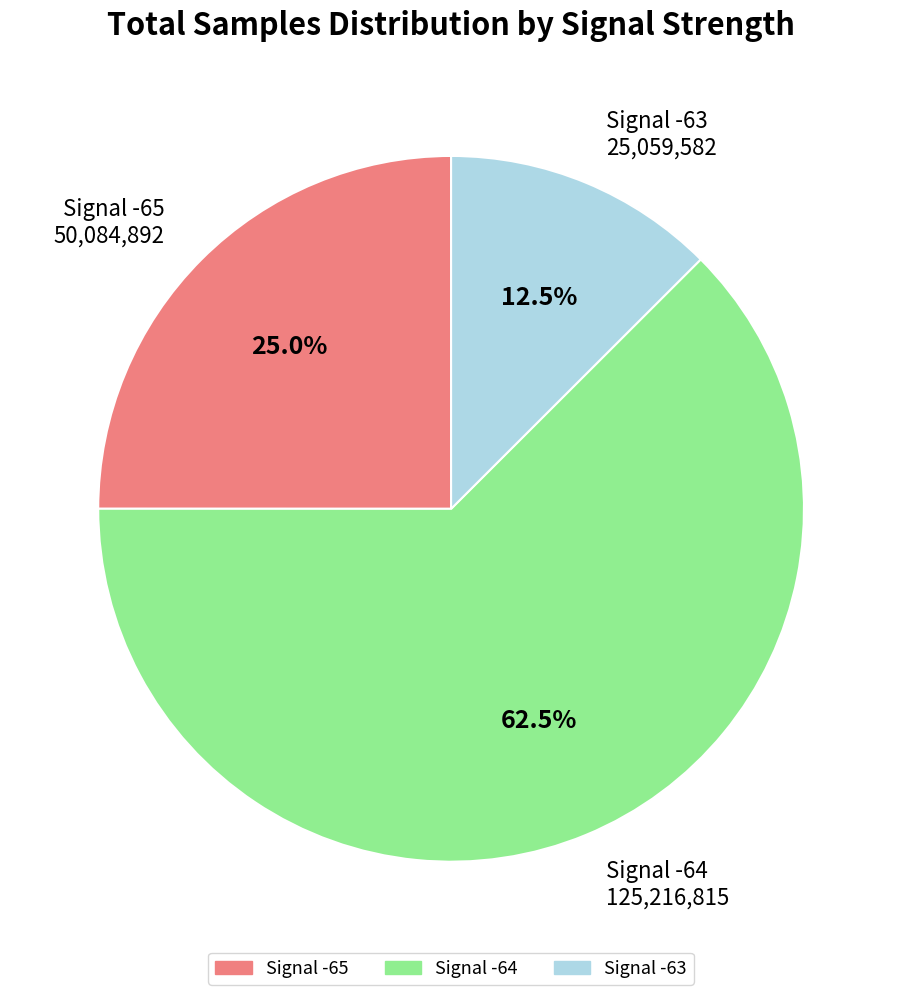

Does any single category account for the majority?

Yes